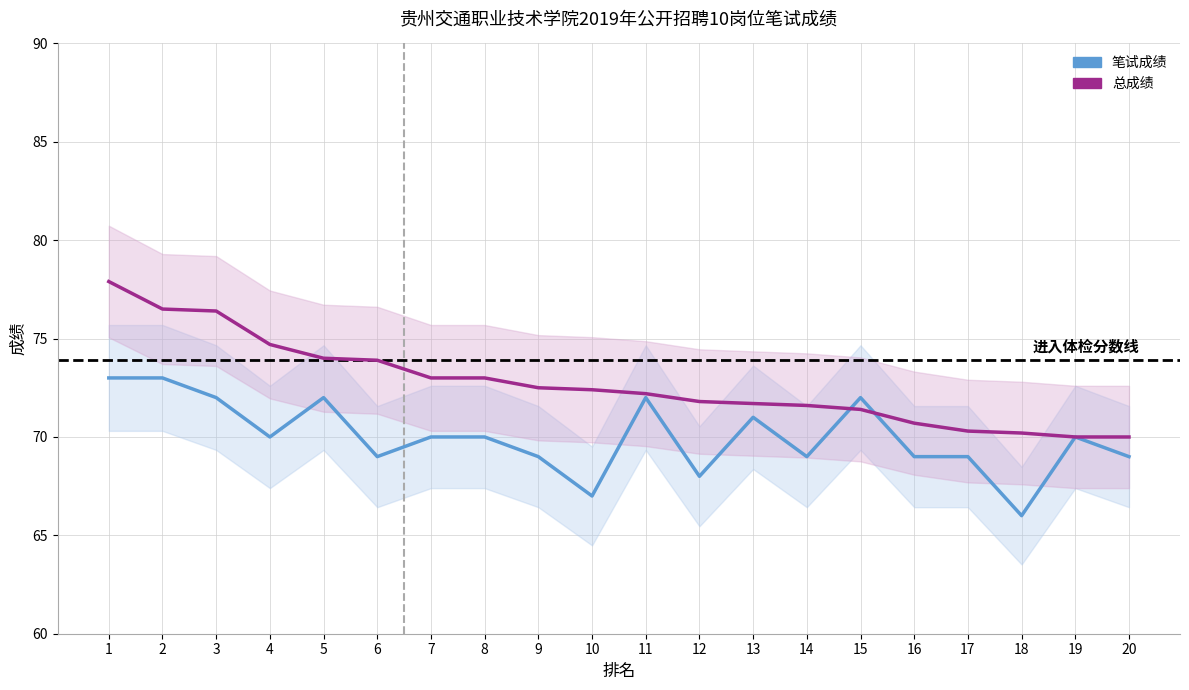

Rank the series by their maximum value, from highest to lowest.

总成绩, 笔试成绩